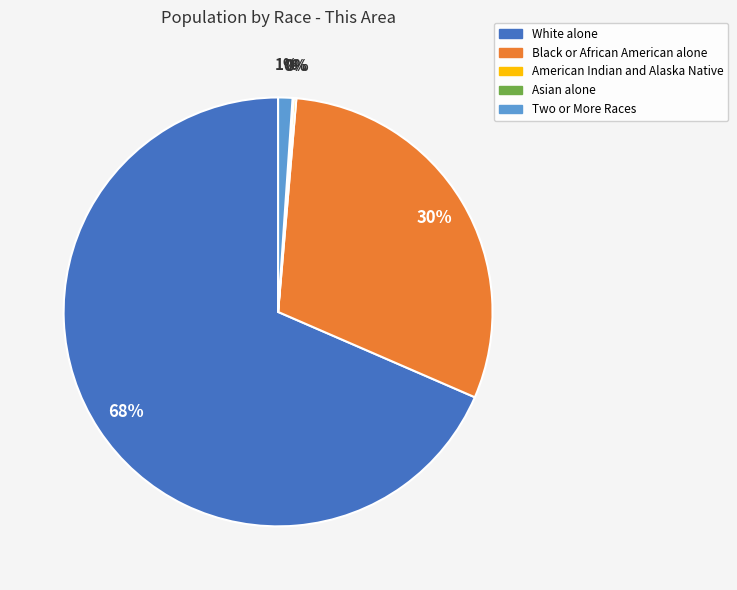

Which has a higher value, Two or More Races or White alone?

White alone